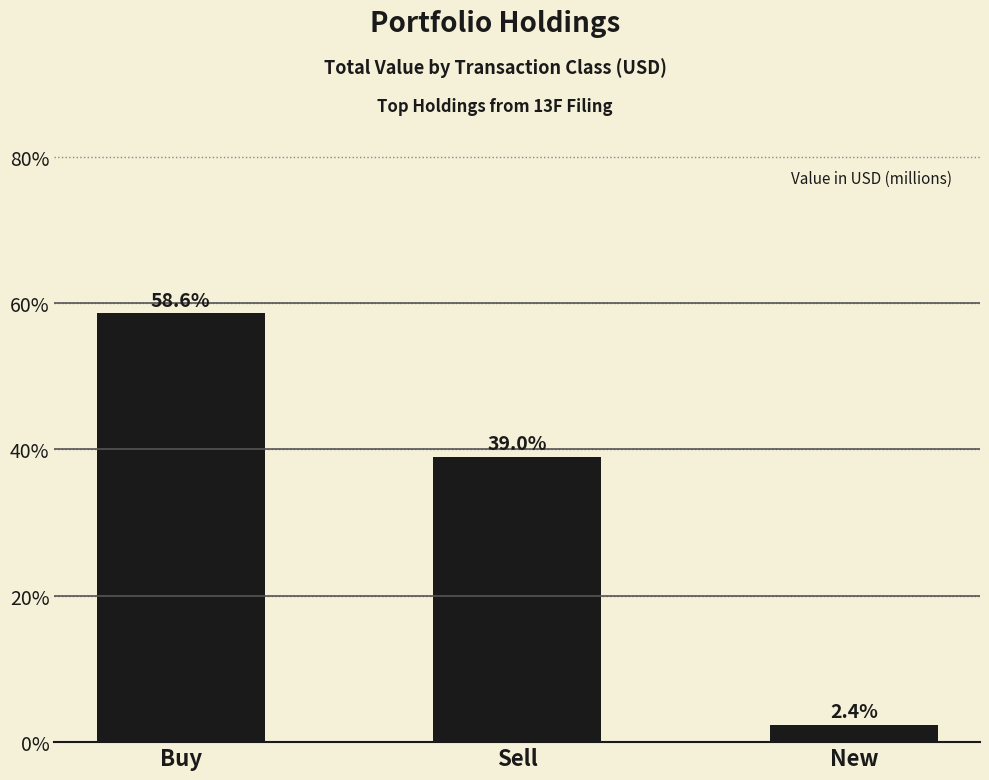

What is the label of the 1st bar from the left?

Buy